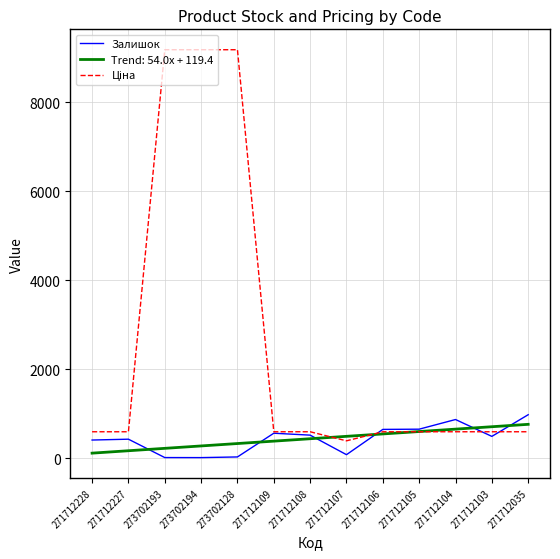

What is the spread (max minus min) of values at 271712035?

383.1